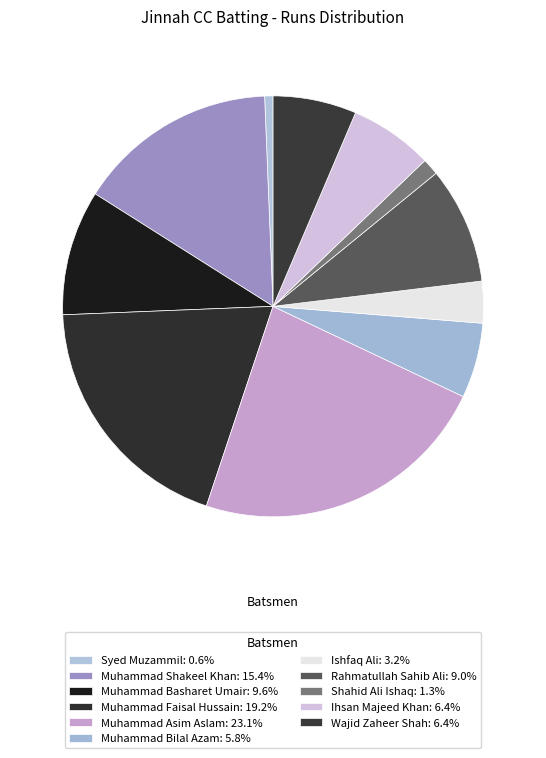

Is it true that Ishfaq Ali is 8% of the pie?

False